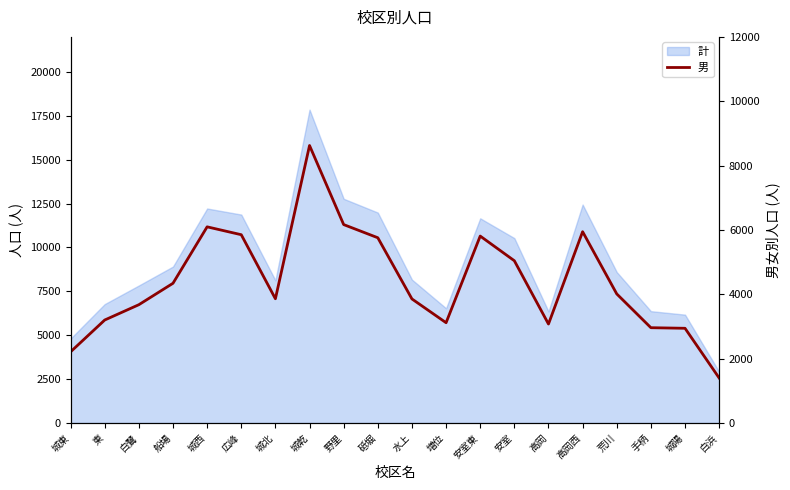

What is the approximate value at 増位, to the nearest 50?

3100